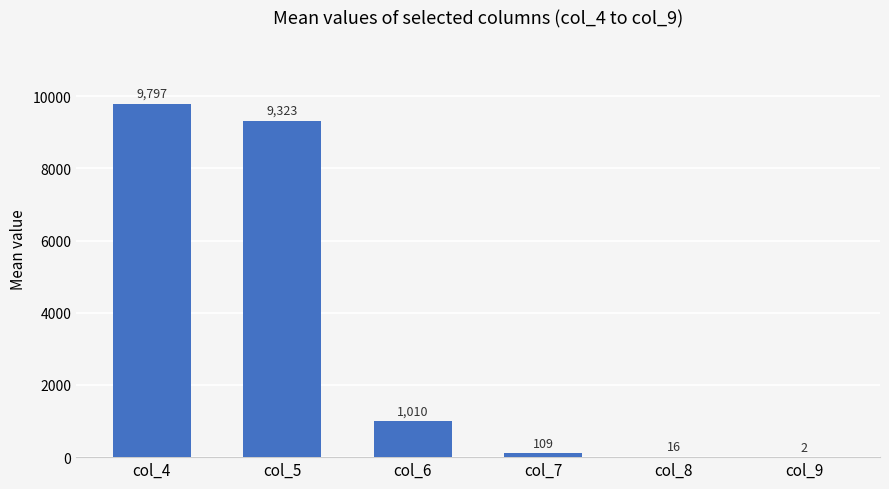

What is the sum of all values?

20257